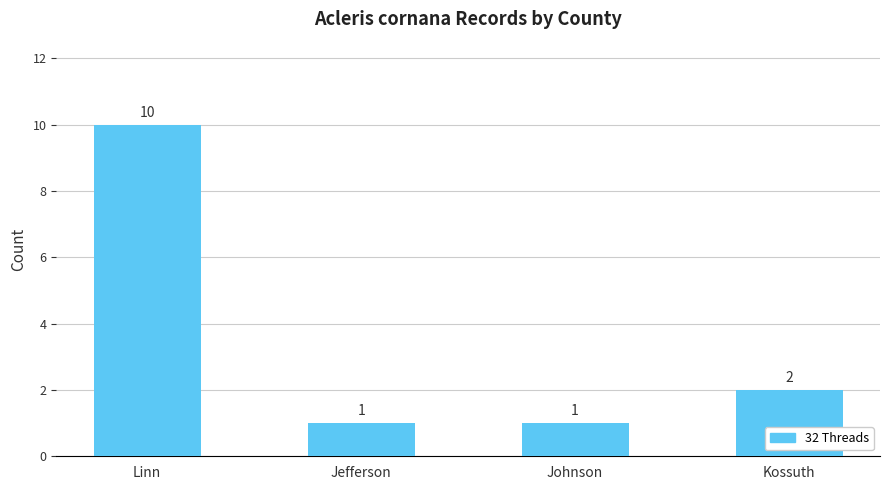

Reading right to left, extract all data points from this chart.

2	1	1	10